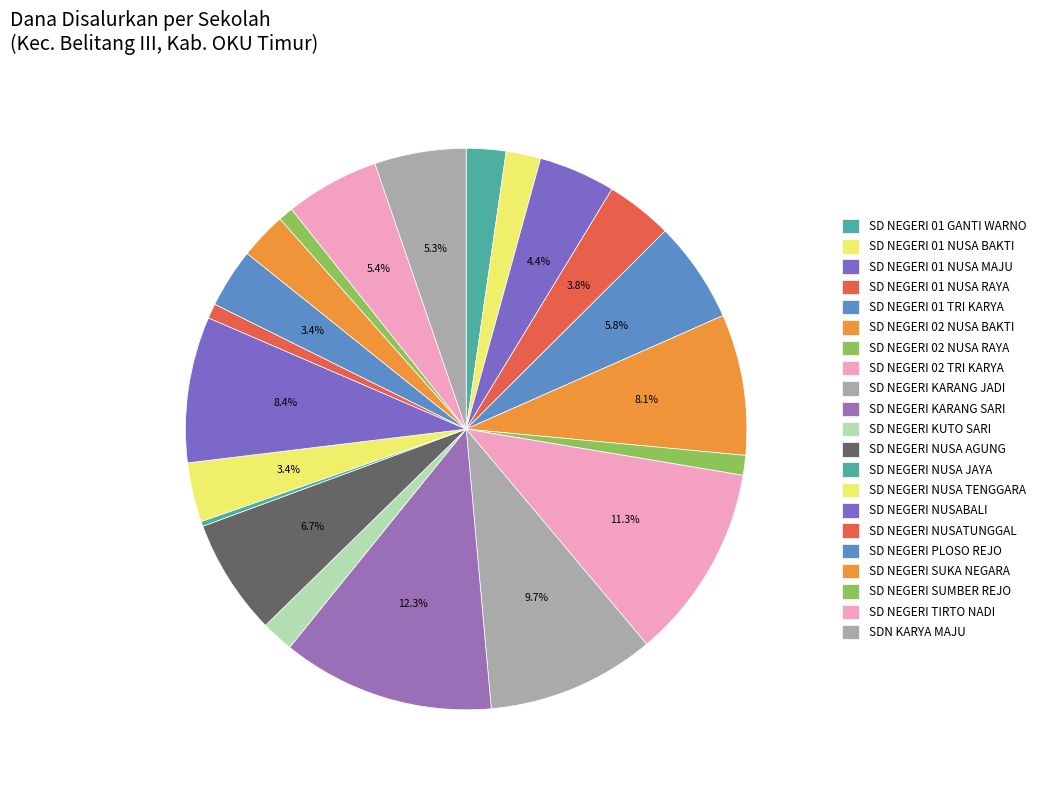

Count the number of slices in the pie.

21